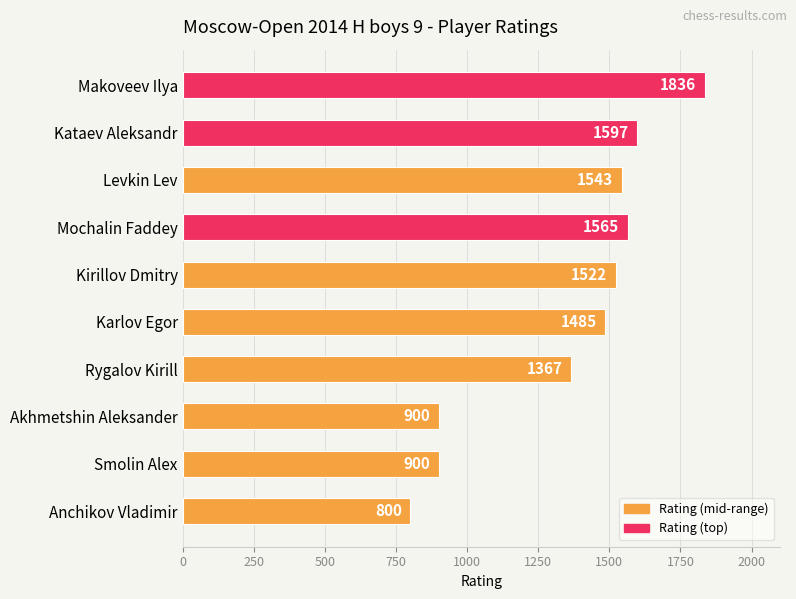

Reading top to bottom, list all the values displayed in this chart.

Makoveev Ilya=1836	Kataev Aleksandr=1597	Levkin Lev=1543	Mochalin Faddey=1565	Kirillov Dmitry=1522	Karlov Egor=1485	Rygalov Kirill=1367	Akhmetshin Aleksander=900	Smolin Alex=900	Anchikov Vladimir=800